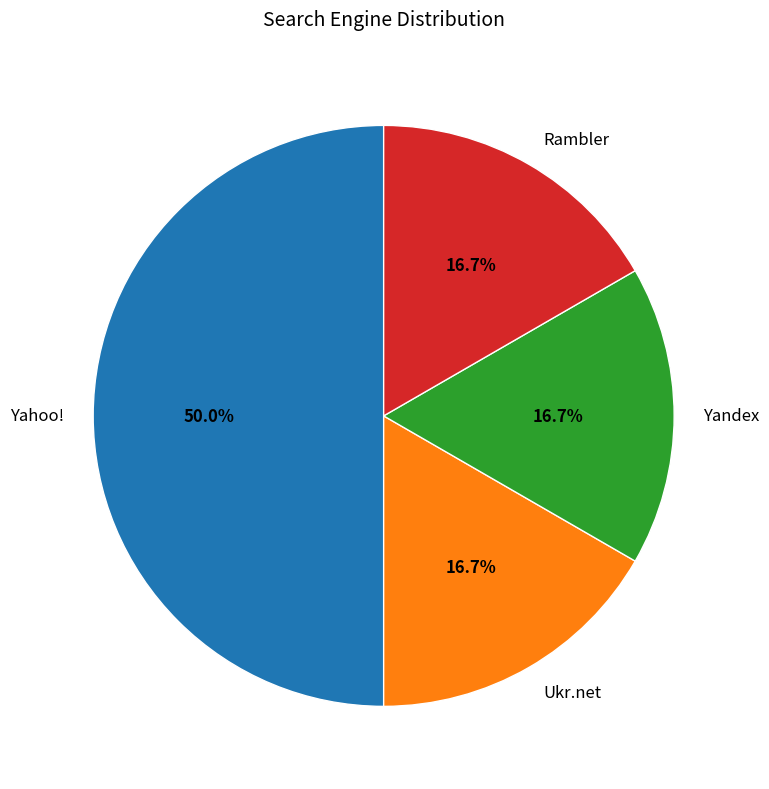

What percentage is the Rambler slice, to the nearest percent?

17%